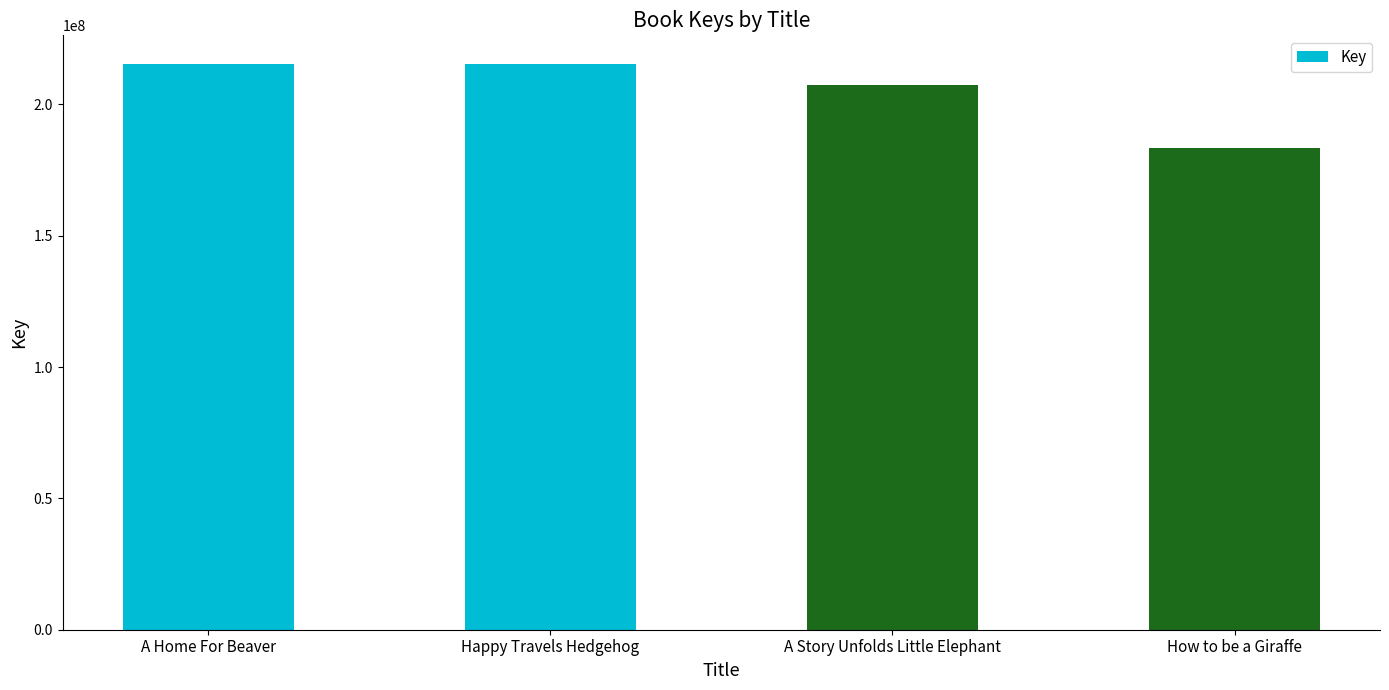

Where is the data nearest to the value 199366259?

A Story Unfolds Little Elephant